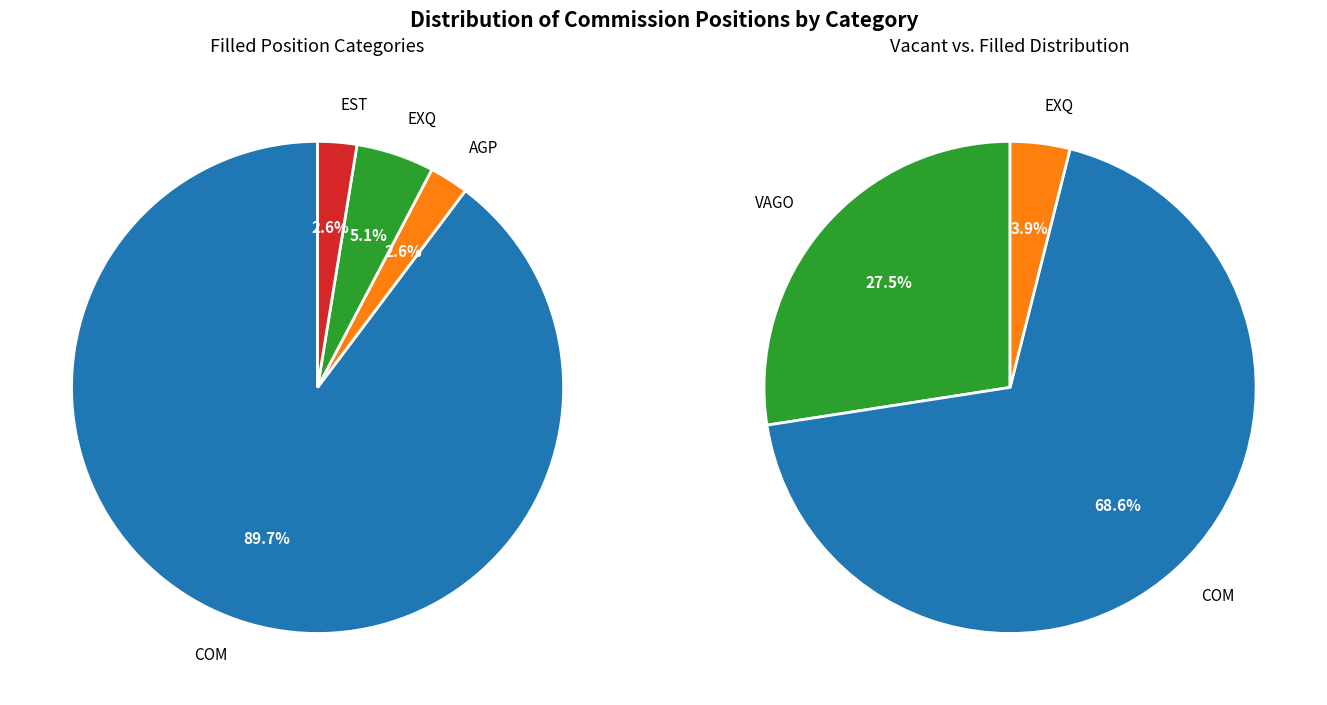

Which category has the biggest portion of the pie?

COM